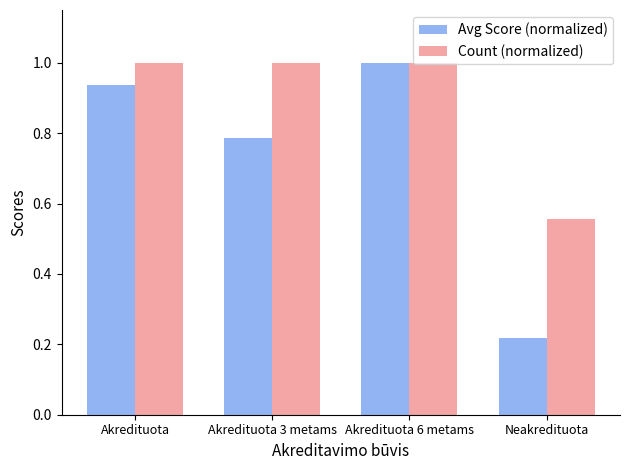

Between Akredituota and Akredituota 6 metams, which series saw the biggest shift?

Avg Score (normalized)